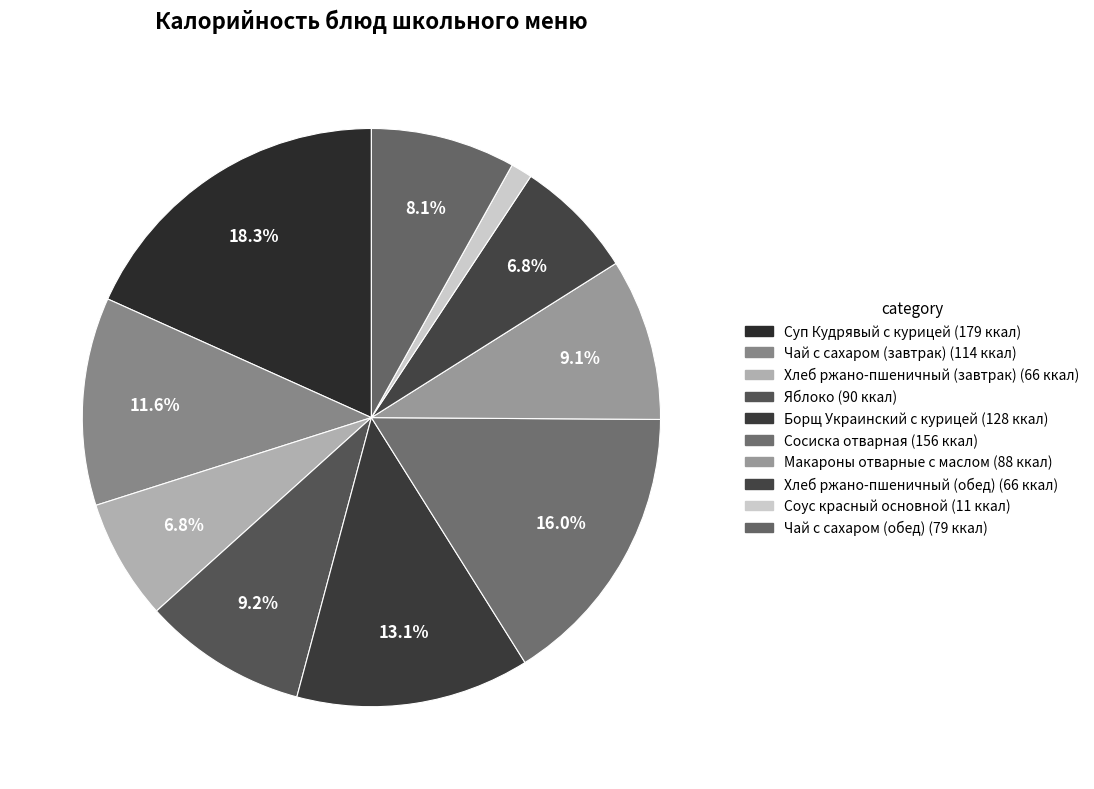

Between Чай с сахаром (обед) and Макароны отварные с маслом, which is larger?

Макароны отварные с маслом